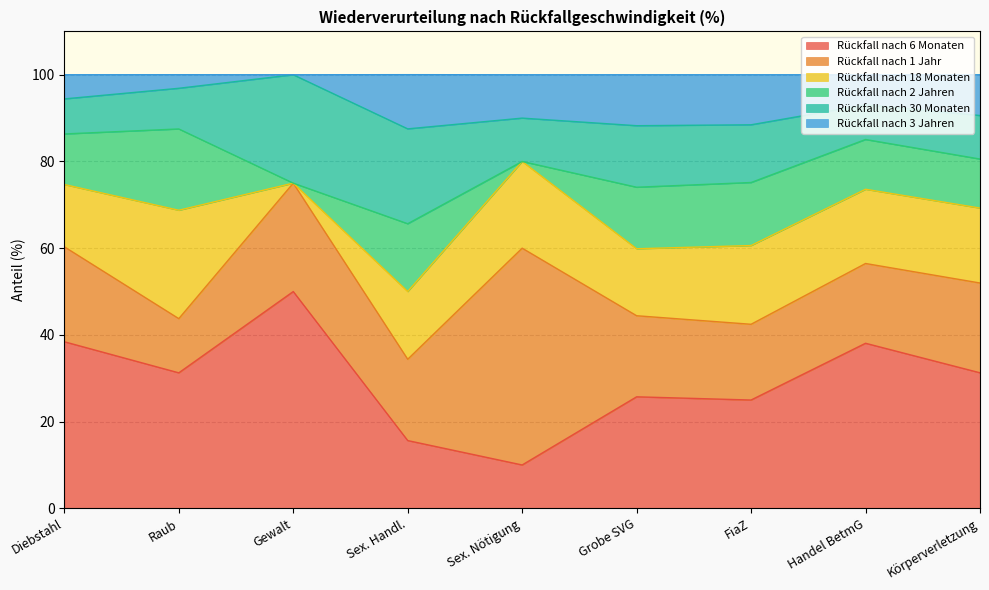

What is the highest value of the Rückfall nach 6 Monaten series?

50.0